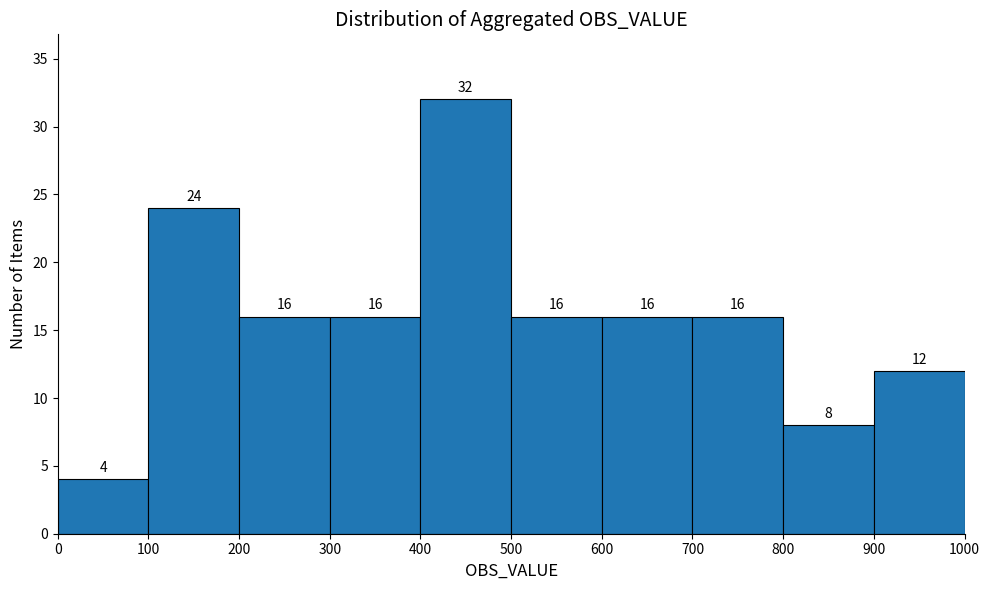

What is the height of the bar covering 0 to 100 on the x-axis?

4